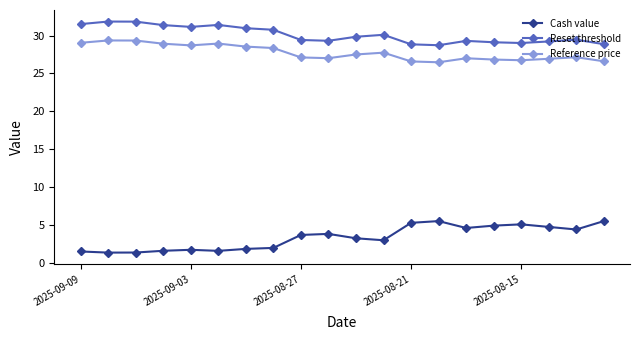

True or false: Reset threshold and Cash value intersect in this chart.

False